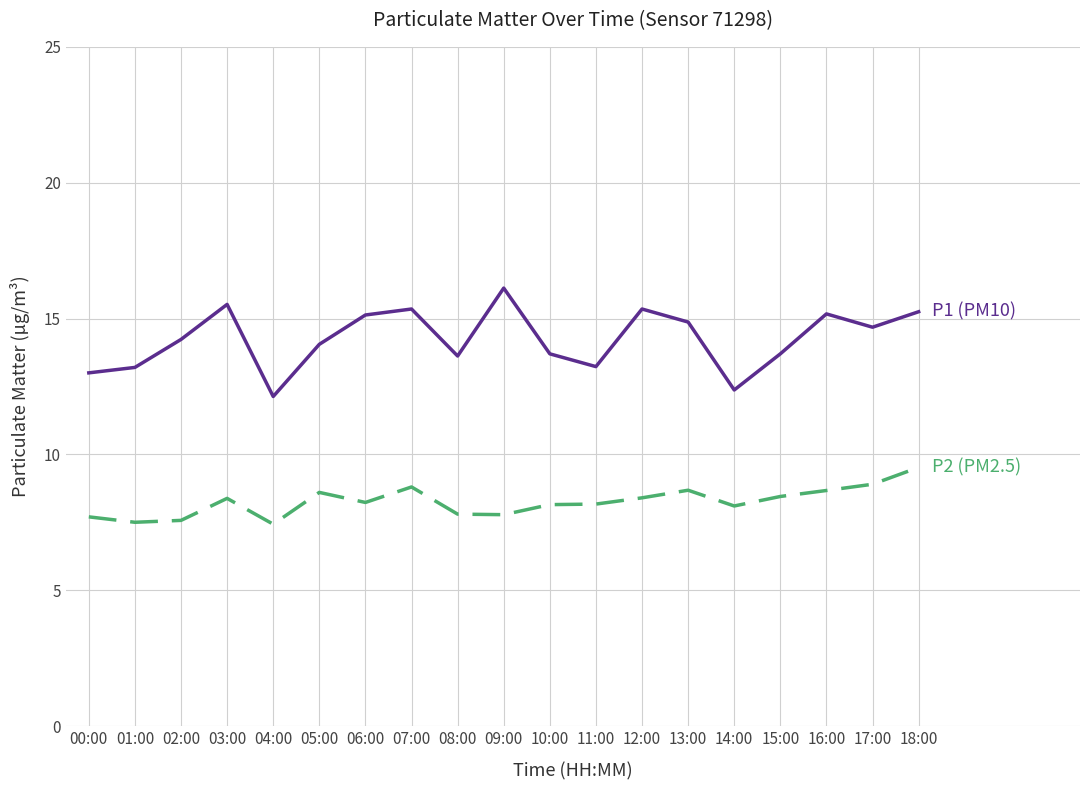

What is the difference between the highest and lowest values at 17:00?

5.8